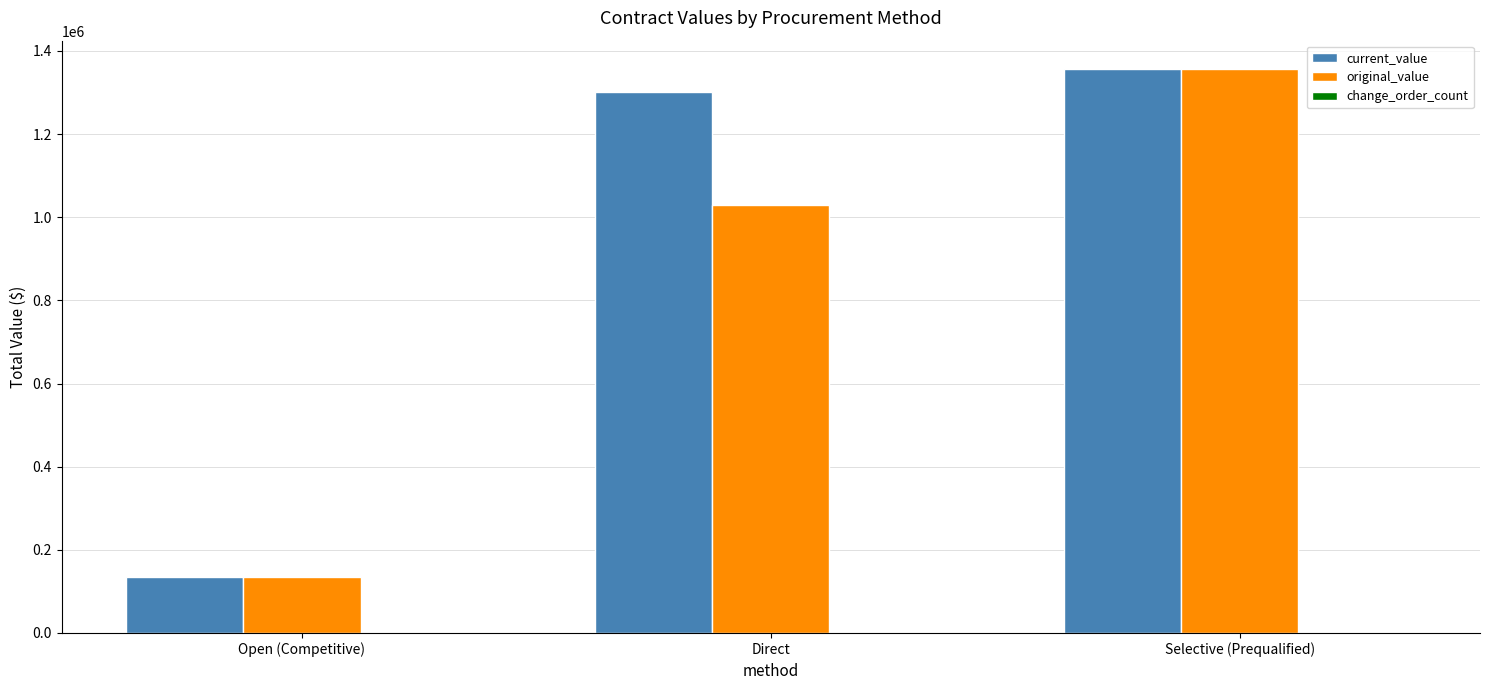

At which label is current_value closest to 746260?

Direct